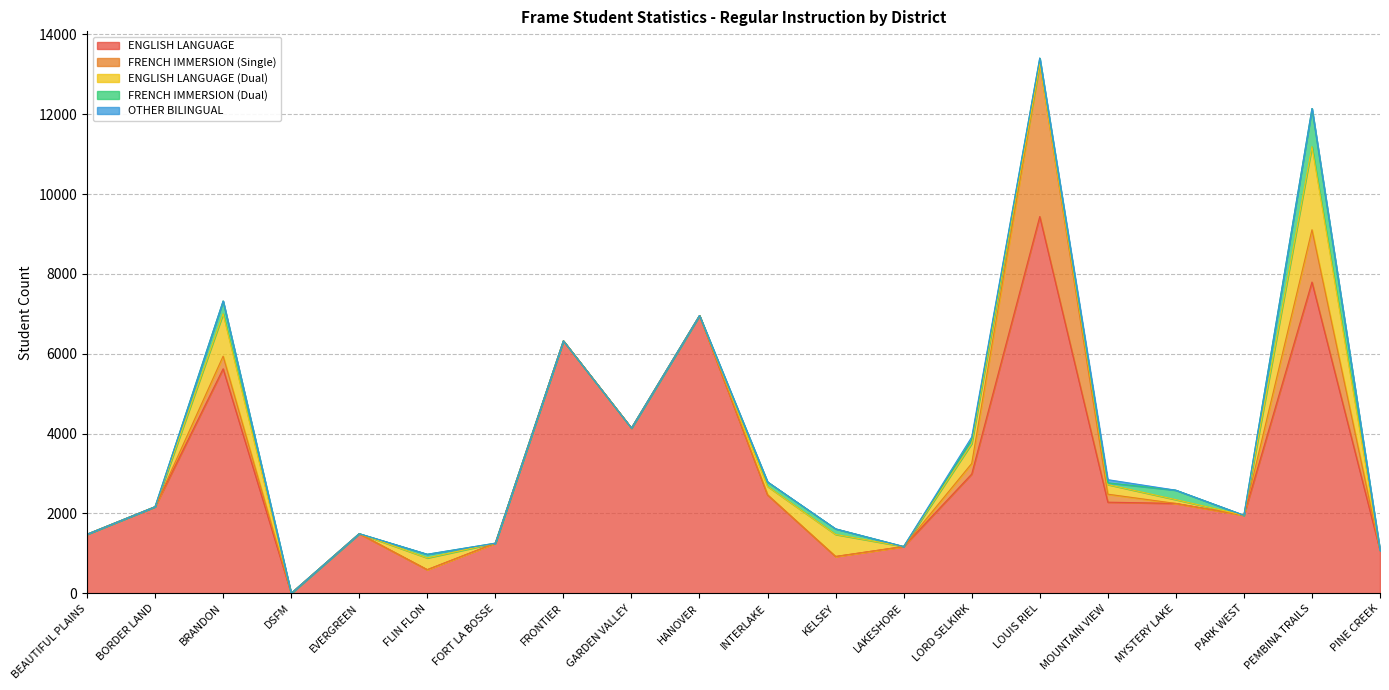

How many distinct data groups are displayed?

5